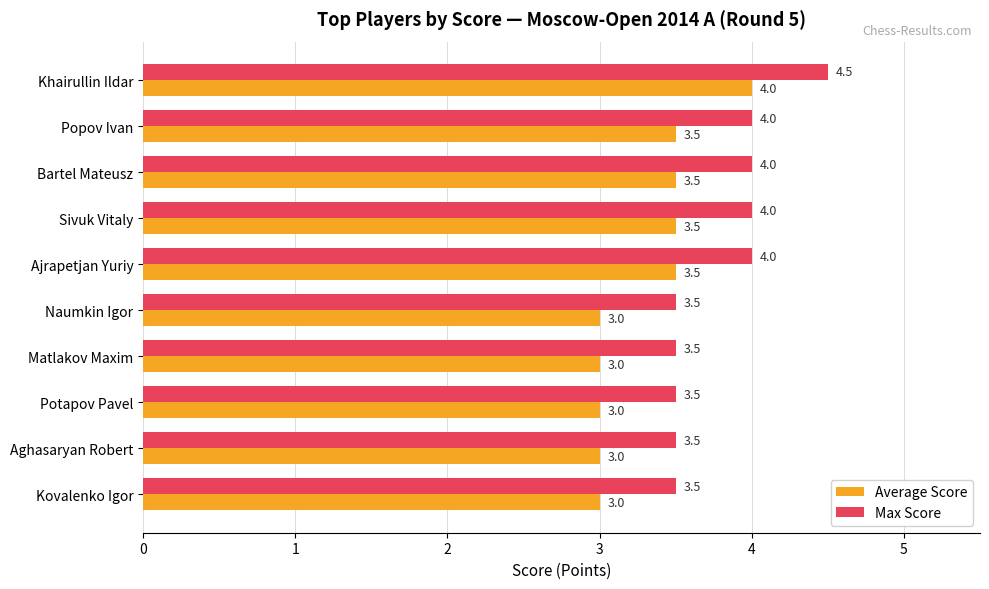

How many distinct data groups are displayed?

2